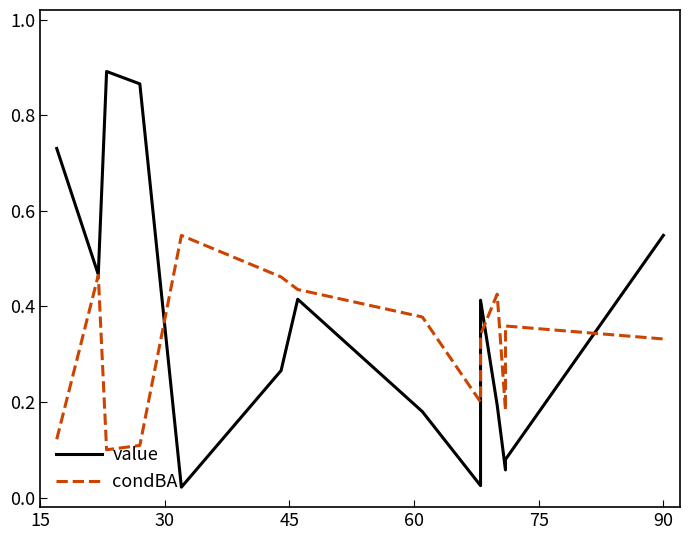

True or false: condBA has more than 1 points higher than both neighbors.

True